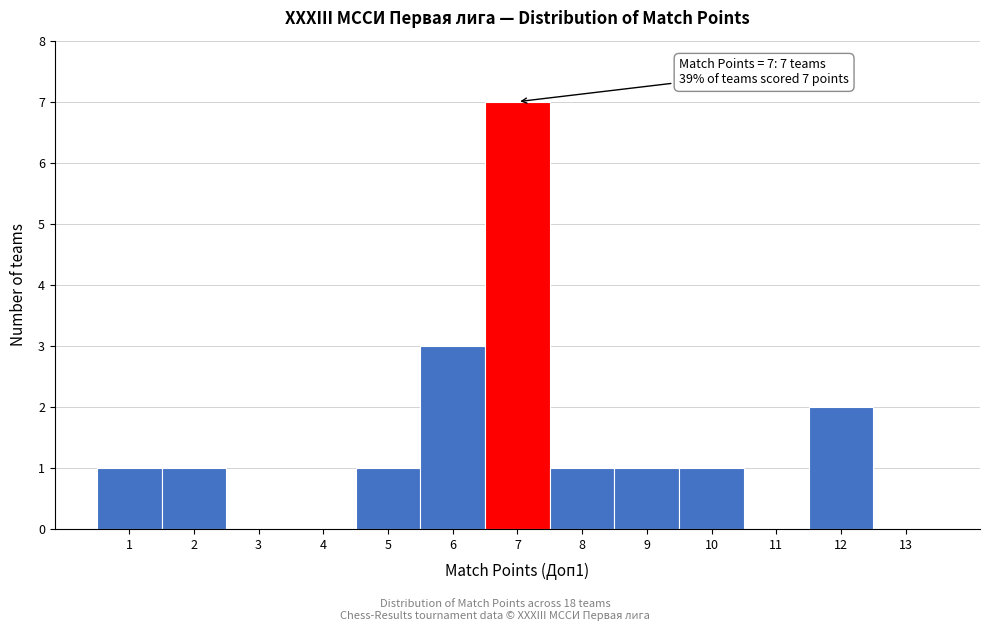

Over which range of the x-axis is the bar tallest?

6.5 to 7.5